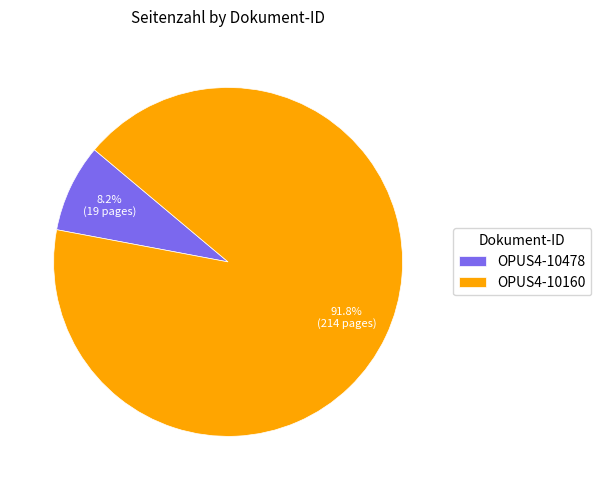

How many slices are in this pie chart?

2